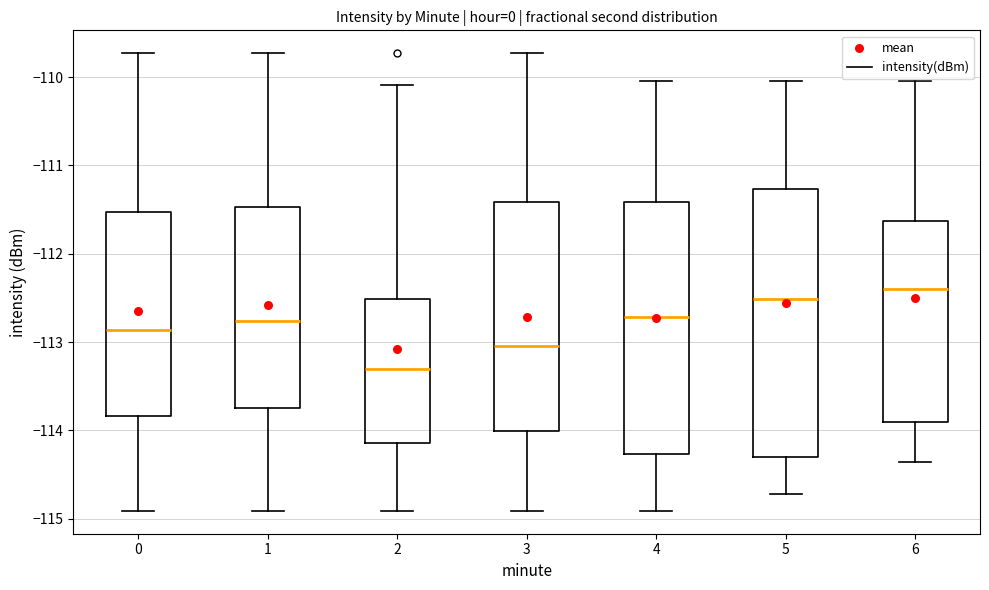

Reading left to right, transcribe this box plot: for each box, give where its median line is, the range the box spans, and where its two whiskers end, as read against the y-axis. The values are not printed on the chart, so give them approximately, as read against the axis.

0: median -112.9, box -113.8 to -111.5, whiskers -114.9 to -109.7
1: median -112.8, box -113.7 to -111.5, whiskers -114.9 to -109.7
2: median -113.3, box -114.1 to -112.5, whiskers -114.9 to -110.1
3: median -113.0, box -114.0 to -111.4, whiskers -114.9 to -109.7
4: median -112.7, box -114.3 to -111.4, whiskers -114.9 to -110.0
5: median -112.5, box -114.3 to -111.3, whiskers -114.7 to -110.0
6: median -112.4, box -113.9 to -111.6, whiskers -114.4 to -110.0